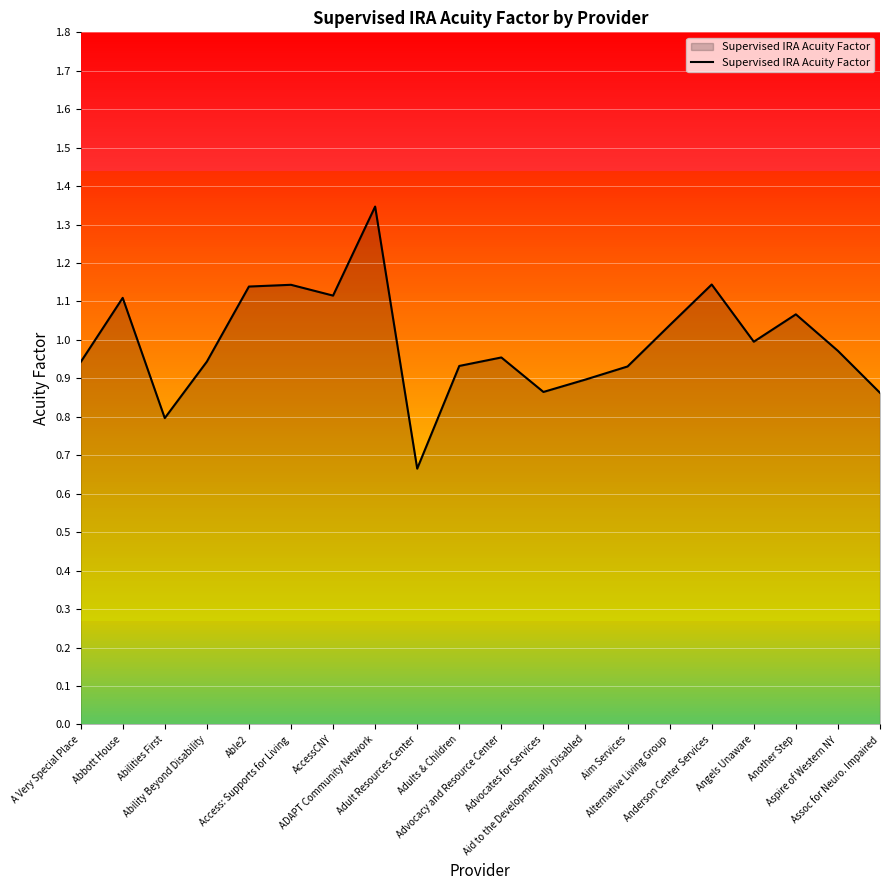

Which category has the lowest value across all series?

Adult Resources Center